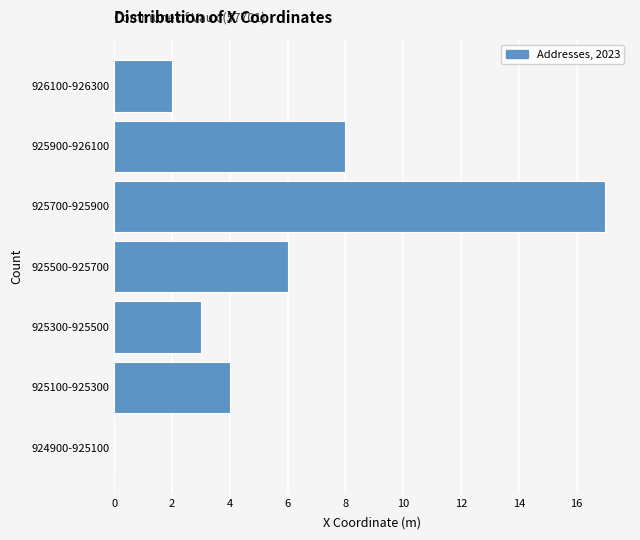

Reading bottom to top, what are all the values shown in this chart?

924900-925100=0	925100-925300=4	925300-925500=3	925500-925700=6	925700-925900=17	925900-926100=8	926100-926300=2